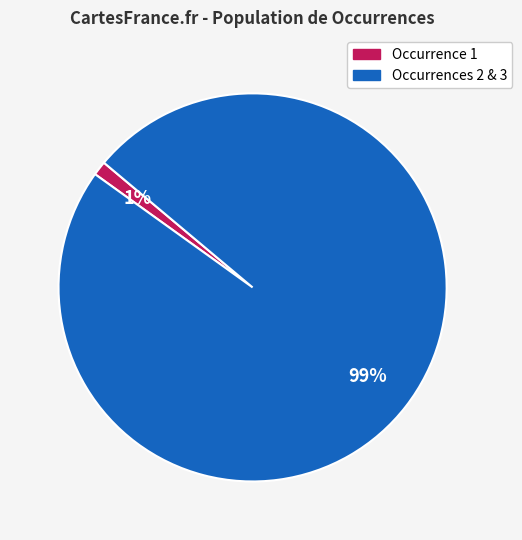

Does any single category account for the majority?

Yes